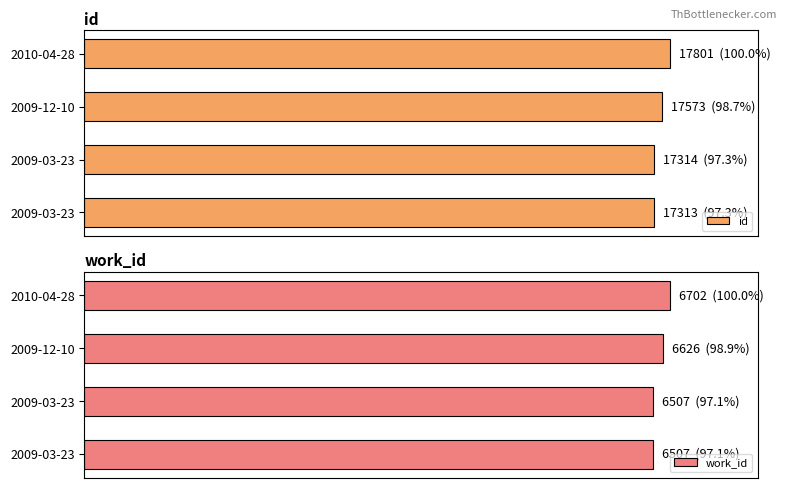

What are all the series names shown in the legend?

id, work_id